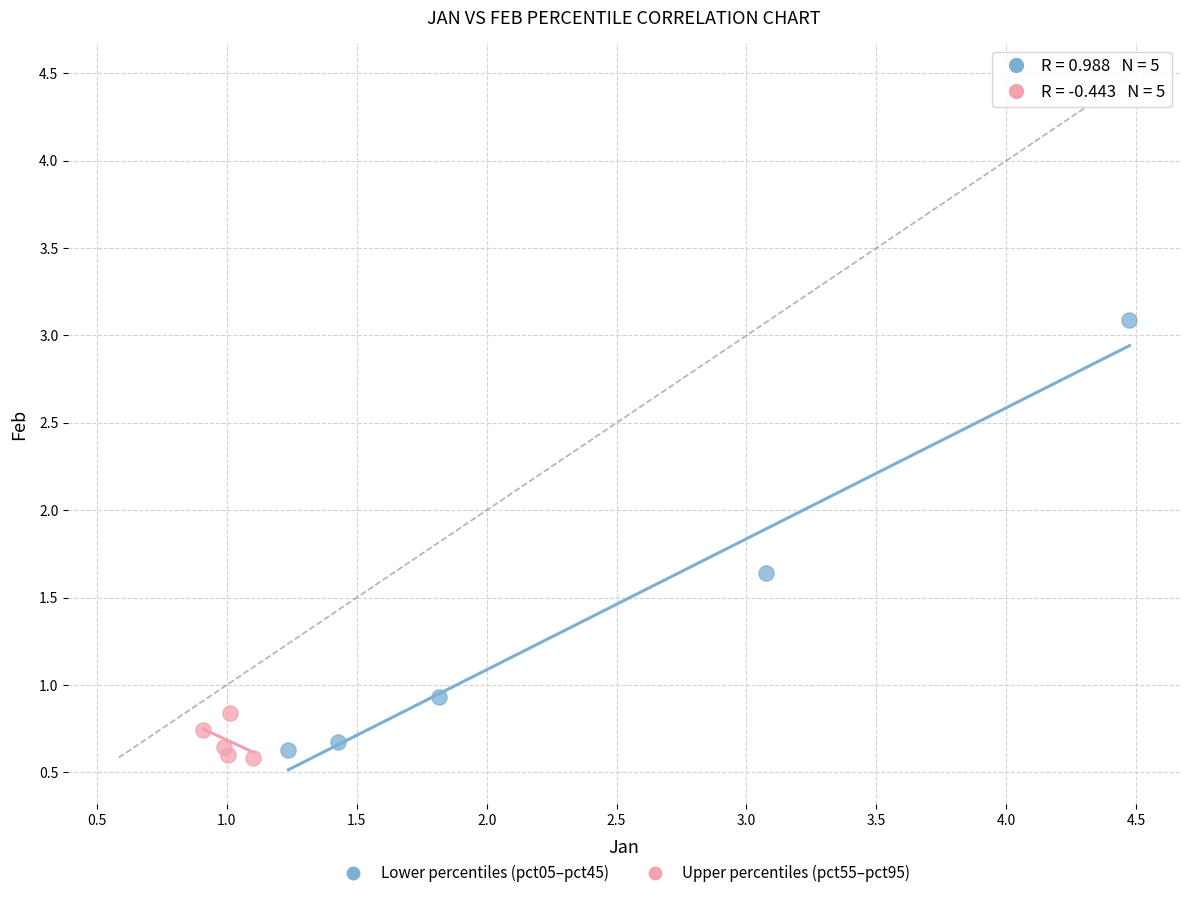

Which series contains the highest Y value?

Lower percentiles (pct05–pct45)